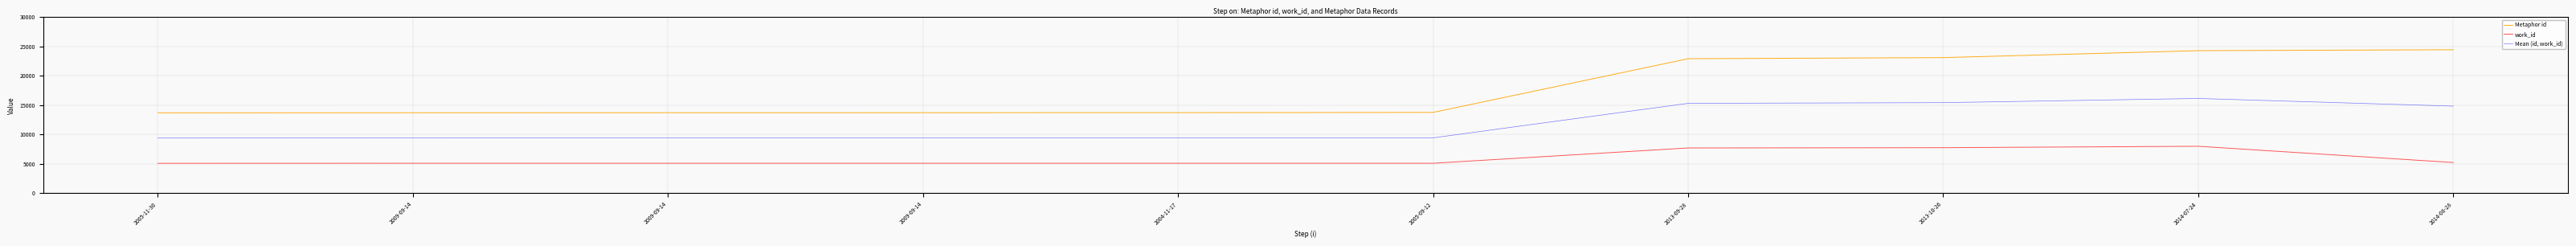

What is the total value across all series at 2004-11-17?

28186.5